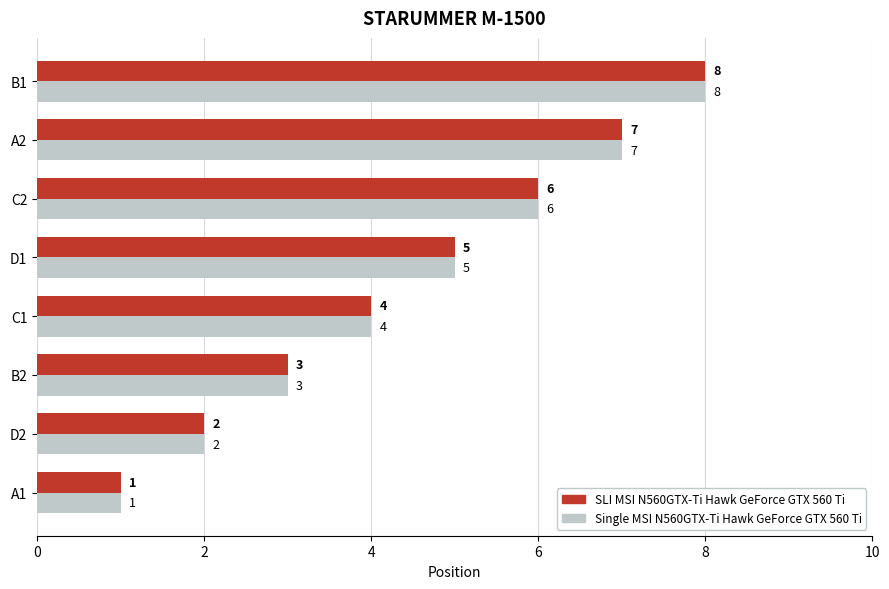

Which category has the lowest value in the Single MSI N560GTX-Ti Hawk GeForce GTX 560 Ti series?

A1